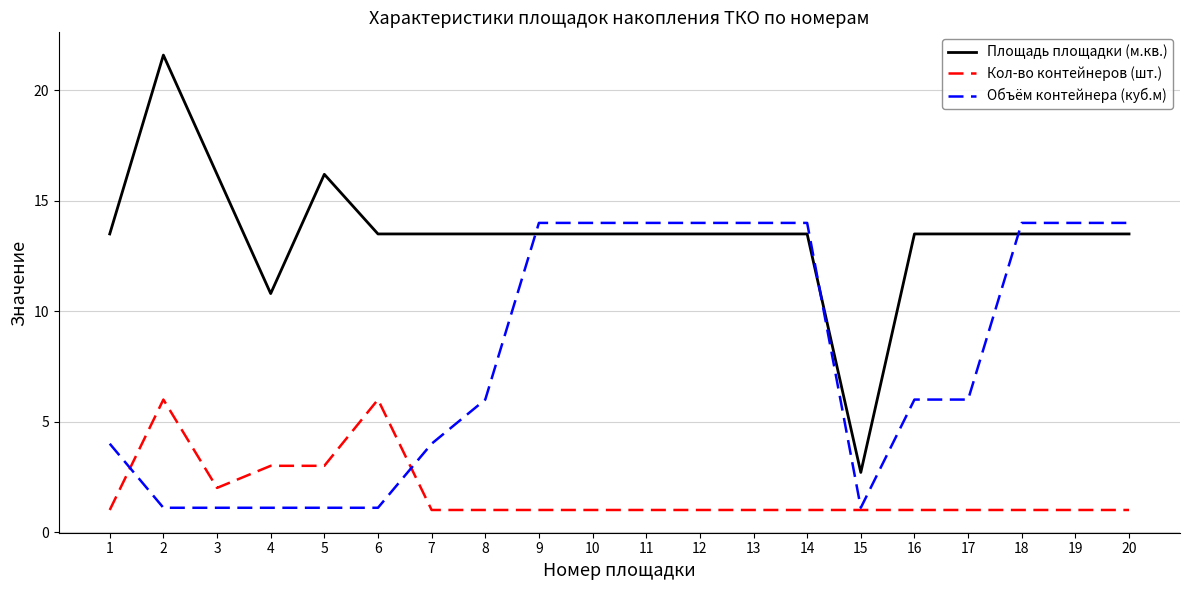

List the series in order of their overall mean, lowest first.

Кол-во контейнеров (шт.), Объём контейнера (куб.м), Площадь площадки (м.кв.)